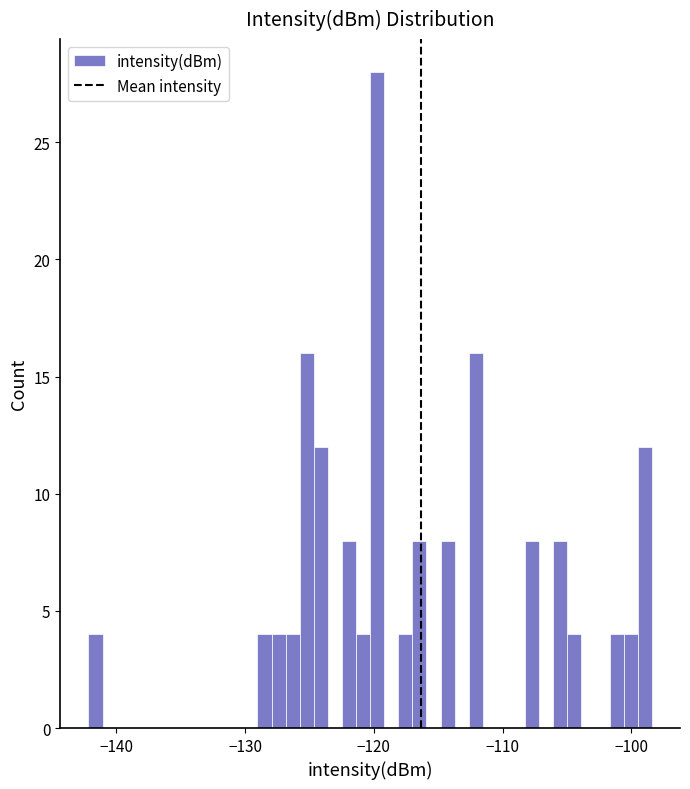

Read against the x-axis, roughly where is the centre of the tallest bar?

-120